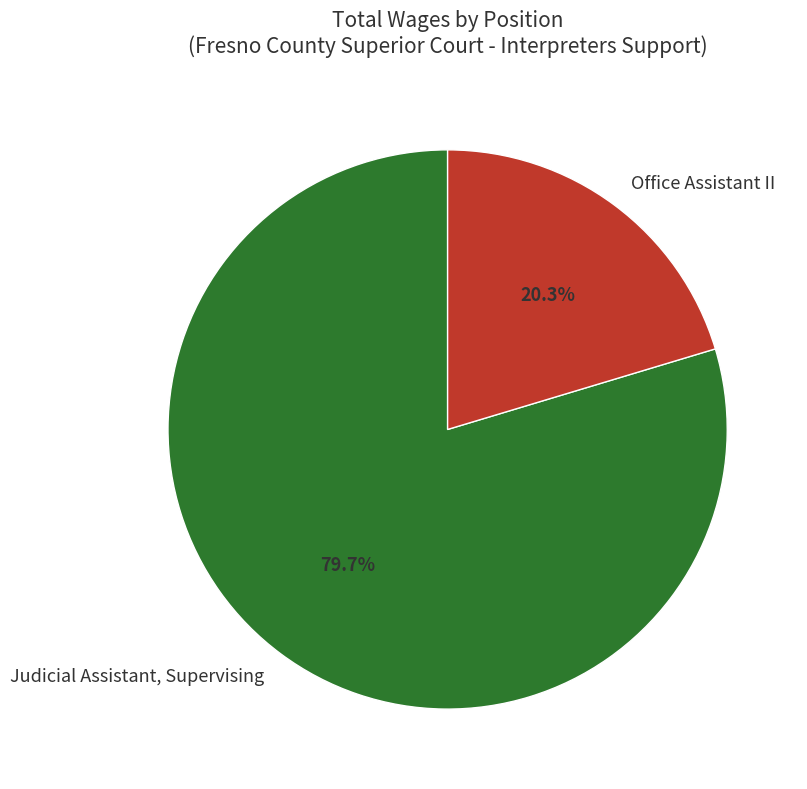

To the nearest percent, what is the combined percentage of Judicial Assistant, Supervising and Office Assistant II?

100%